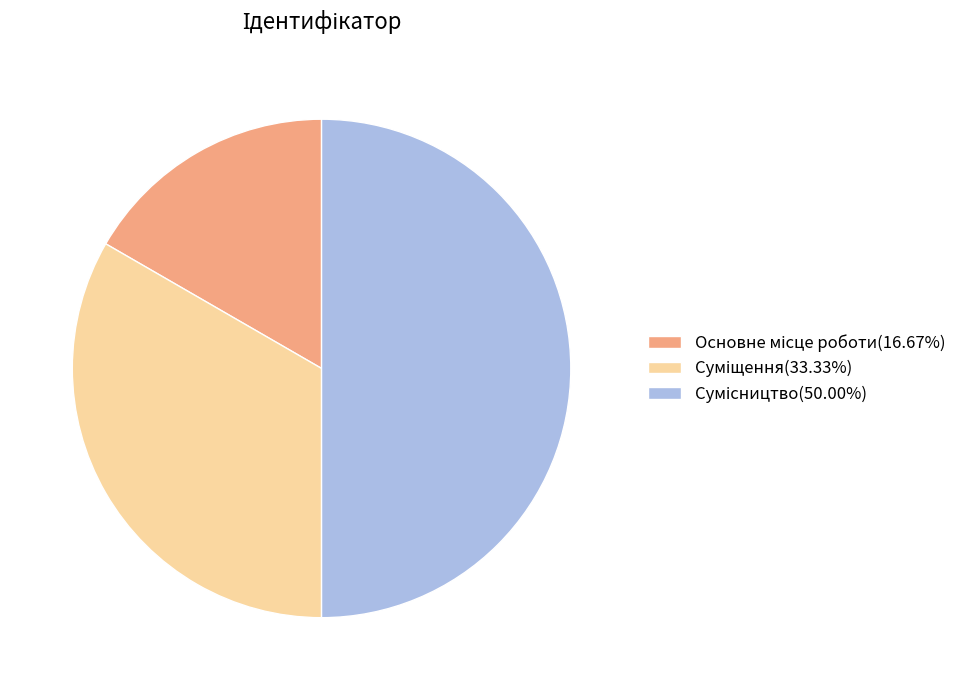

Between Суміщення and Сумісництво, which is larger?

Сумісництво